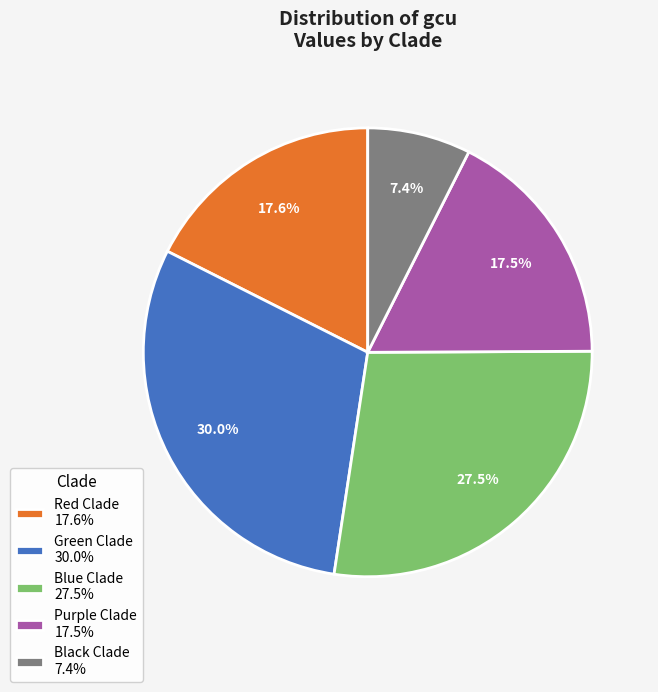

What percentage do Purple Clade 17.5% and Blue Clade 27.5% together represent?

45.0%